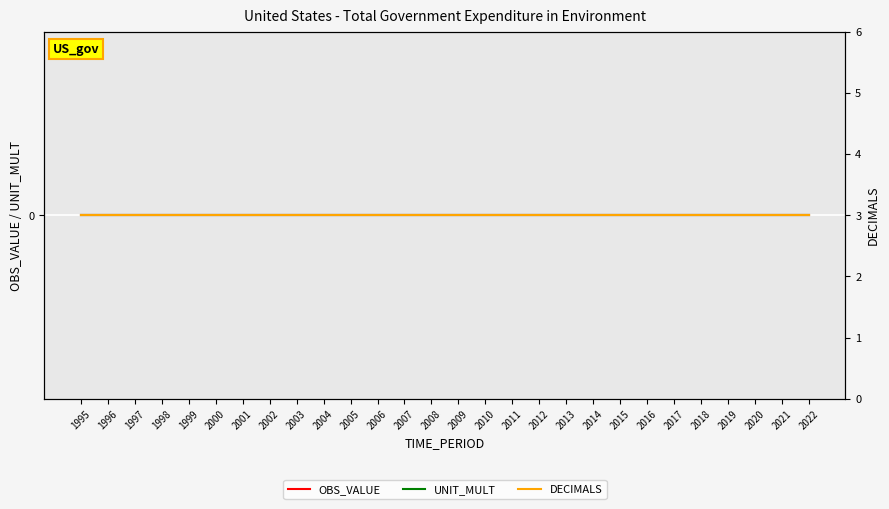

True or false: UNIT_MULT and DECIMALS intersect in this chart.

False